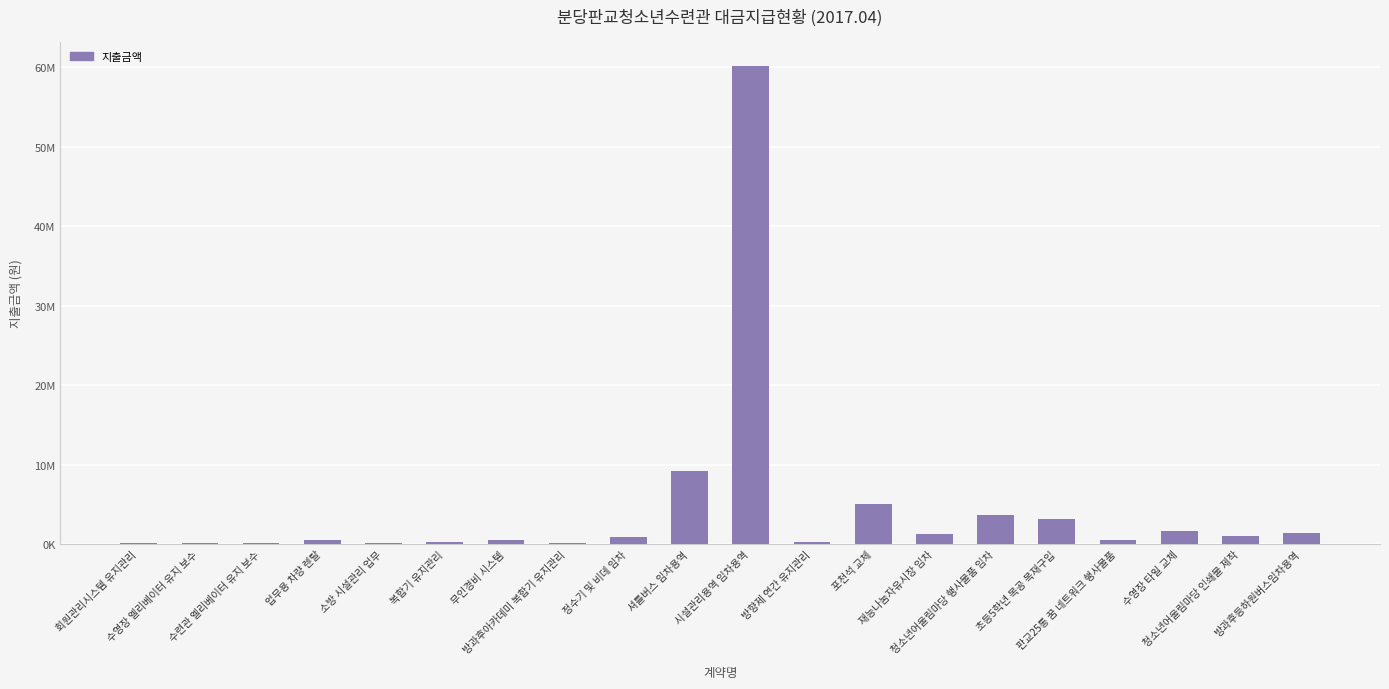

Are the bars horizontal?

No